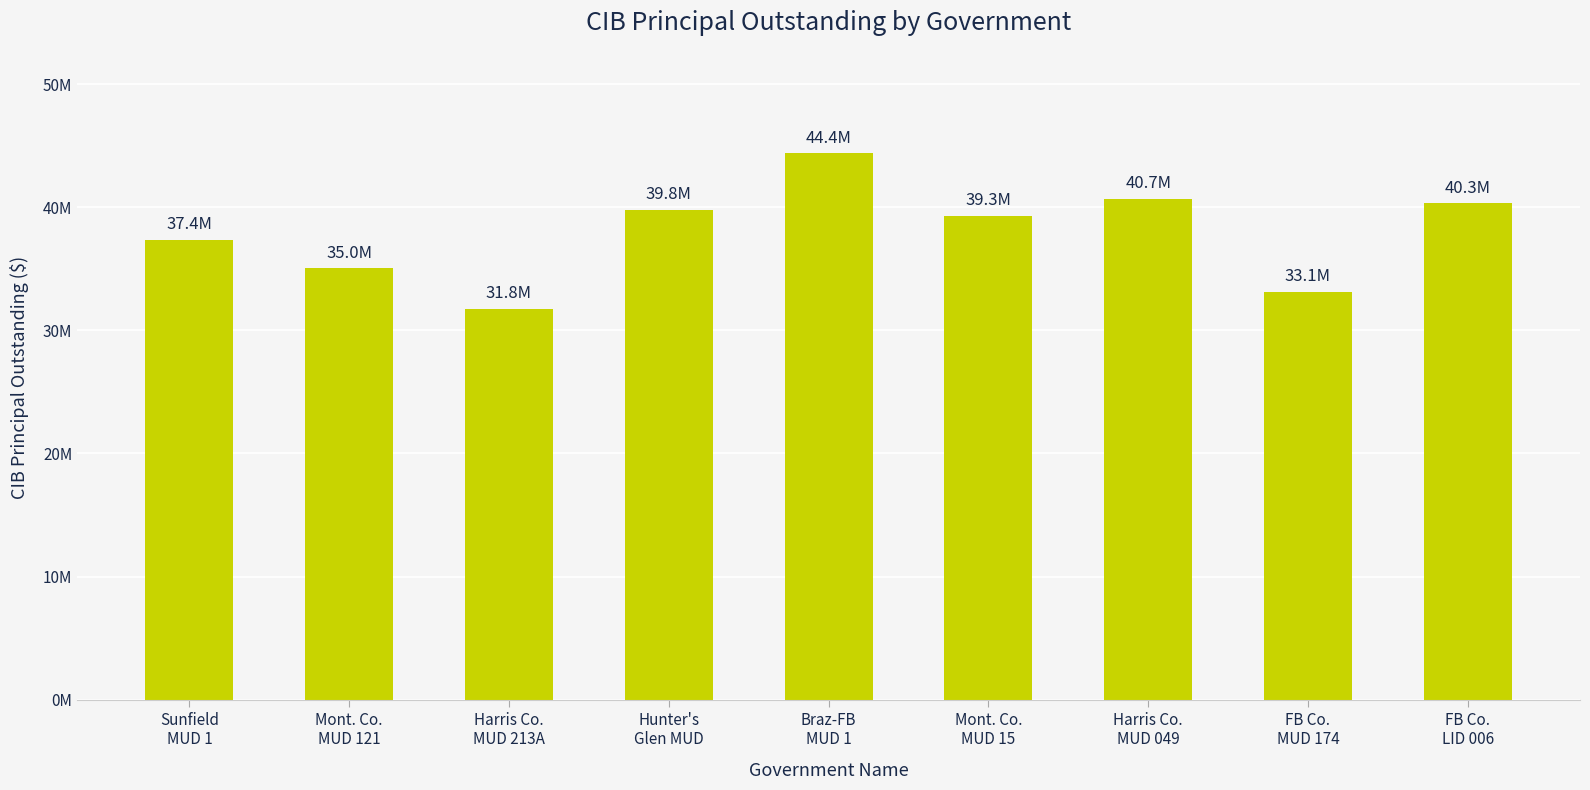

Does the chart contain any negative values?

No